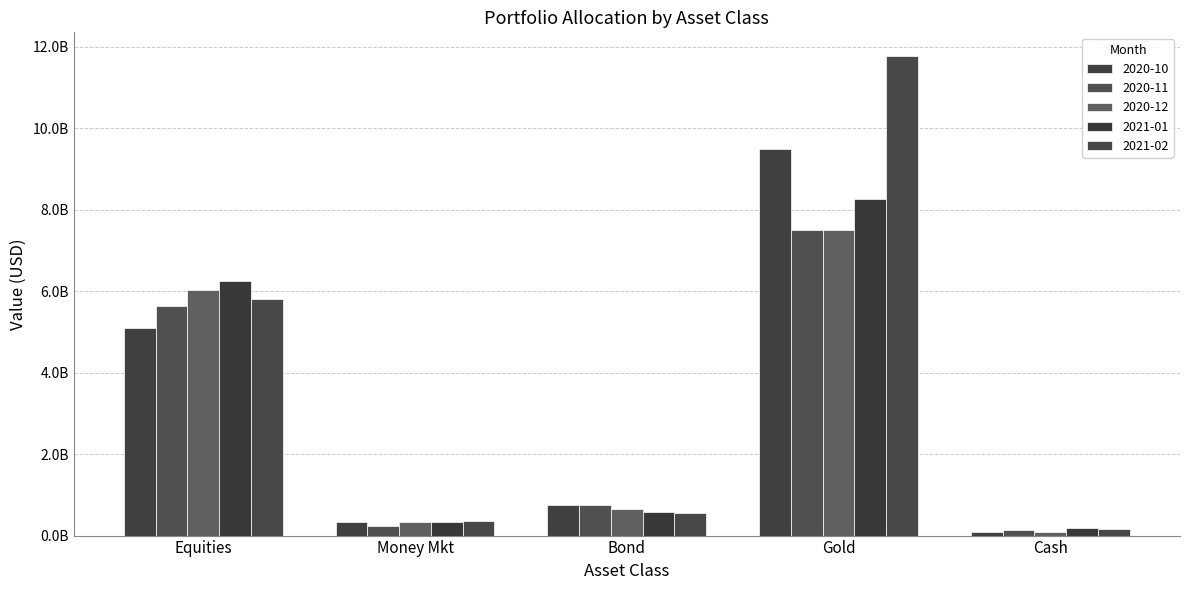

Which category has the highest value in the 2021-02 series?

Gold